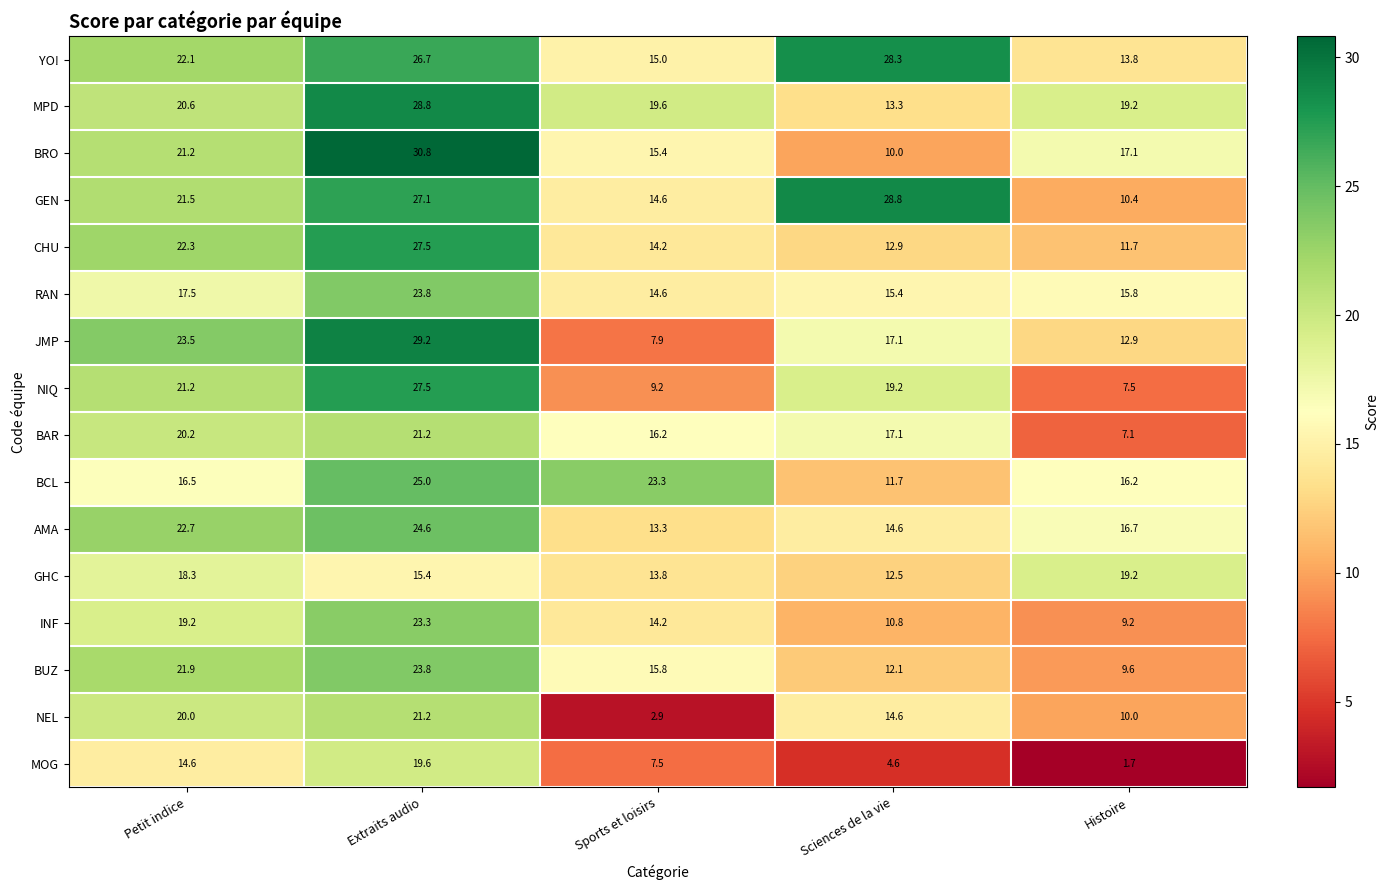

Which series has the largest total across all categories?

YO!